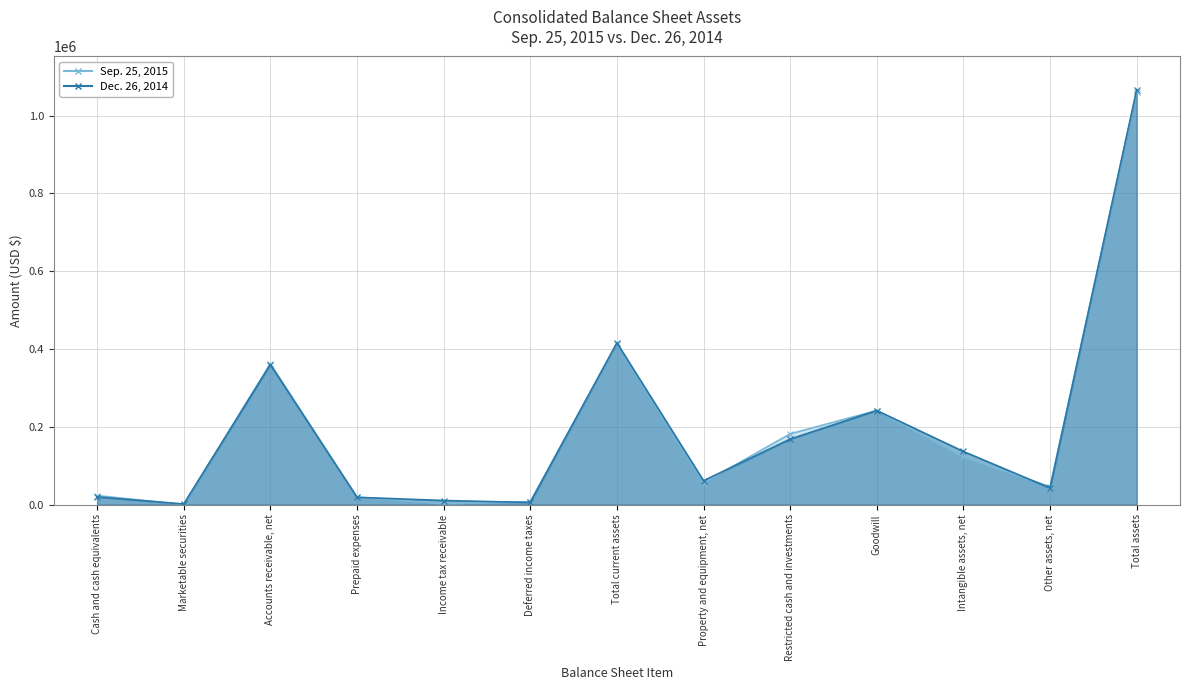

At which category is the sum across all series the highest?

Total assets